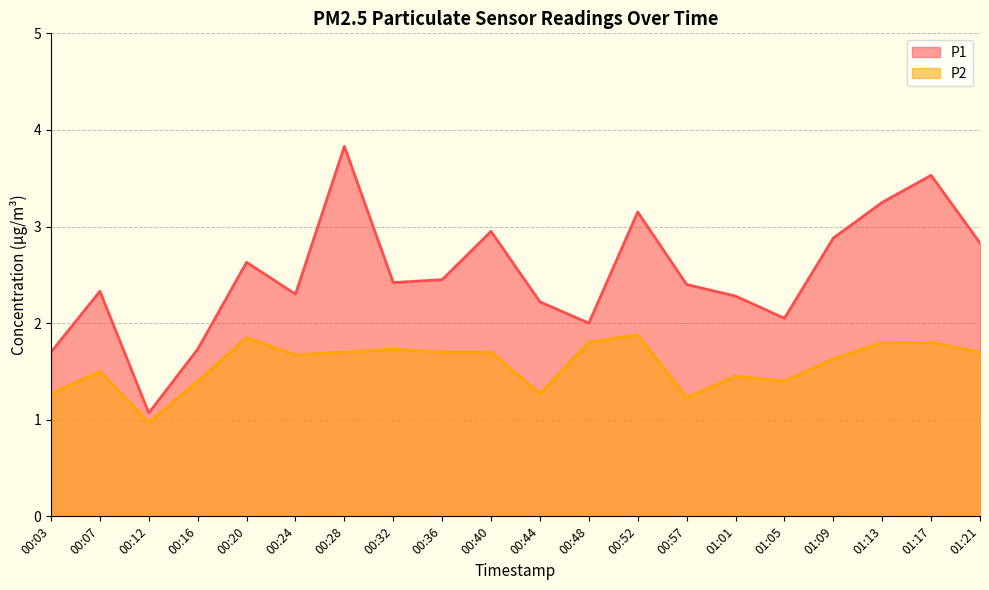

Which series changed the most between 00:36 and 00:48?

P1